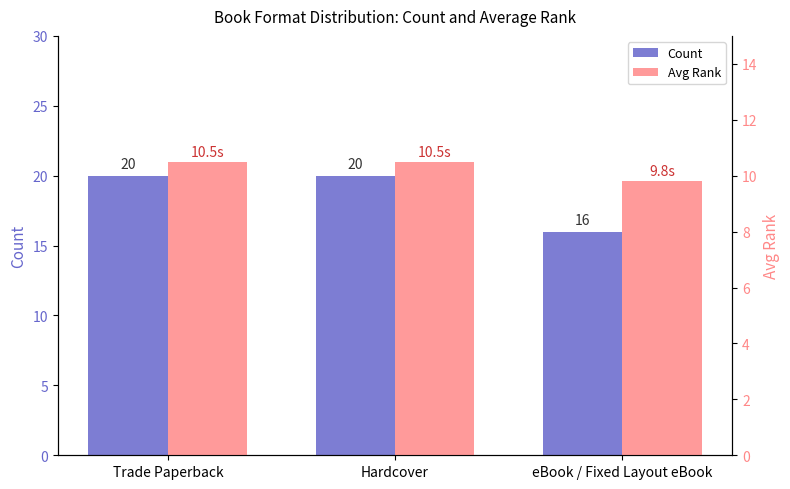

What is the difference between the Avg Rank values at eBook / Fixed Layout eBook and Hardcover?

0.7